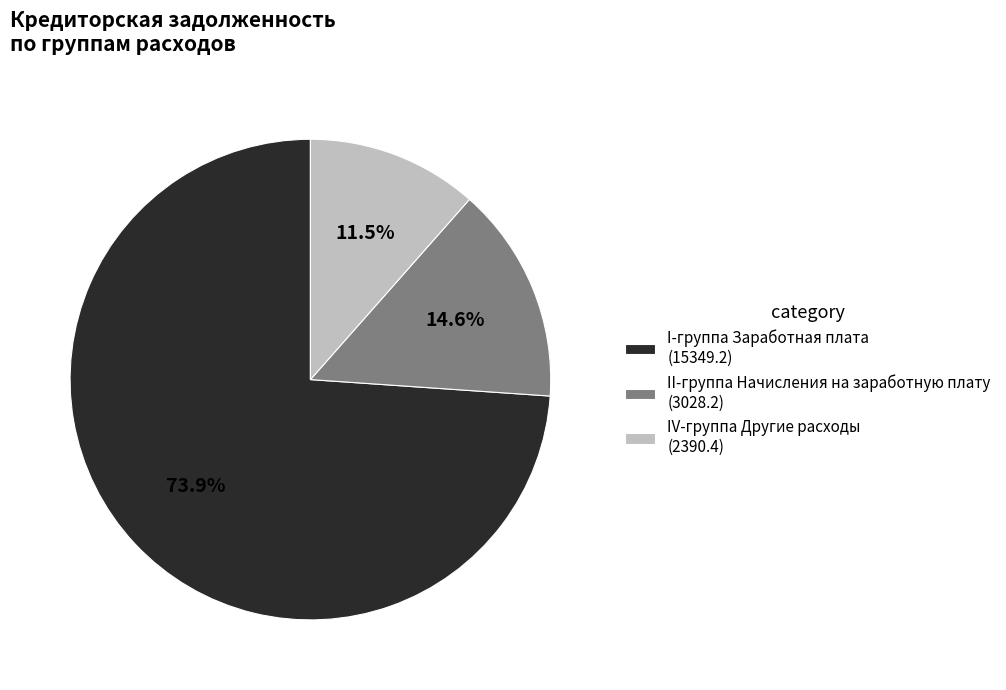

Count the number of slices in the pie.

3